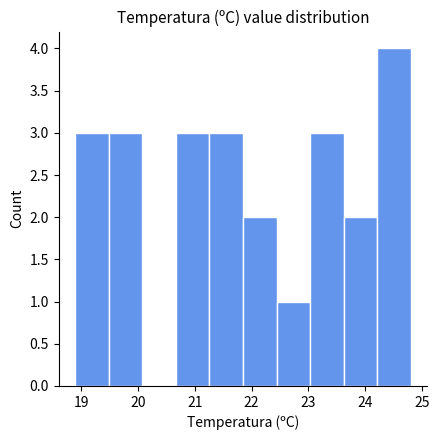

Over which range of the x-axis is the bar tallest?

24.21 to 24.80